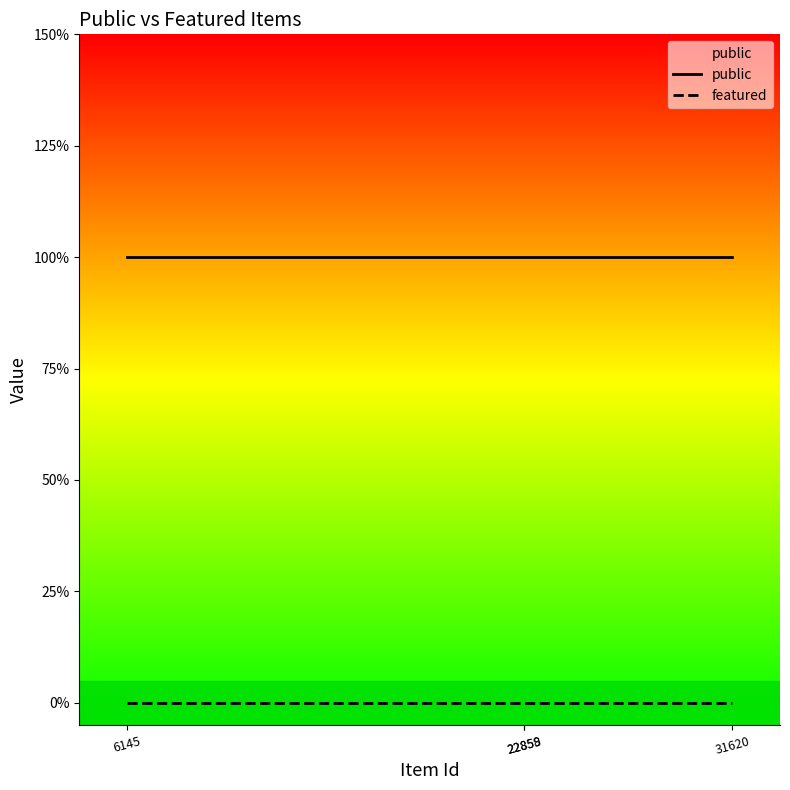

What is the spread (max minus min) of values at 22858?

1